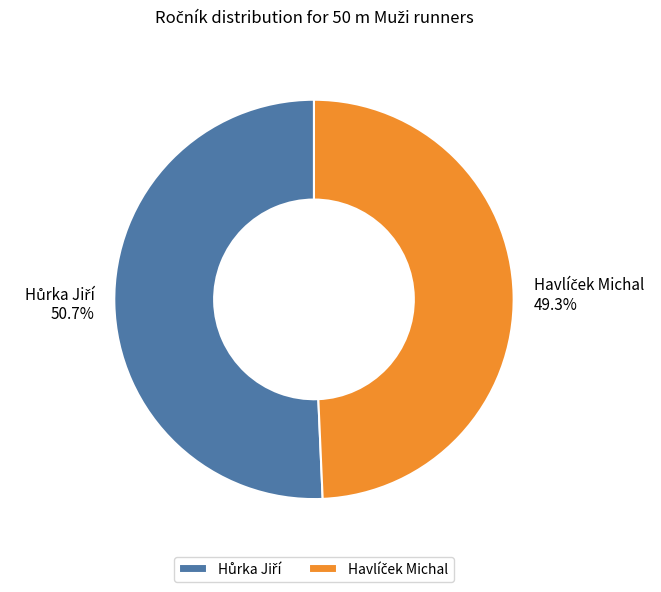

To the nearest percent, what is the difference between the largest and smallest slice percentages?

1%